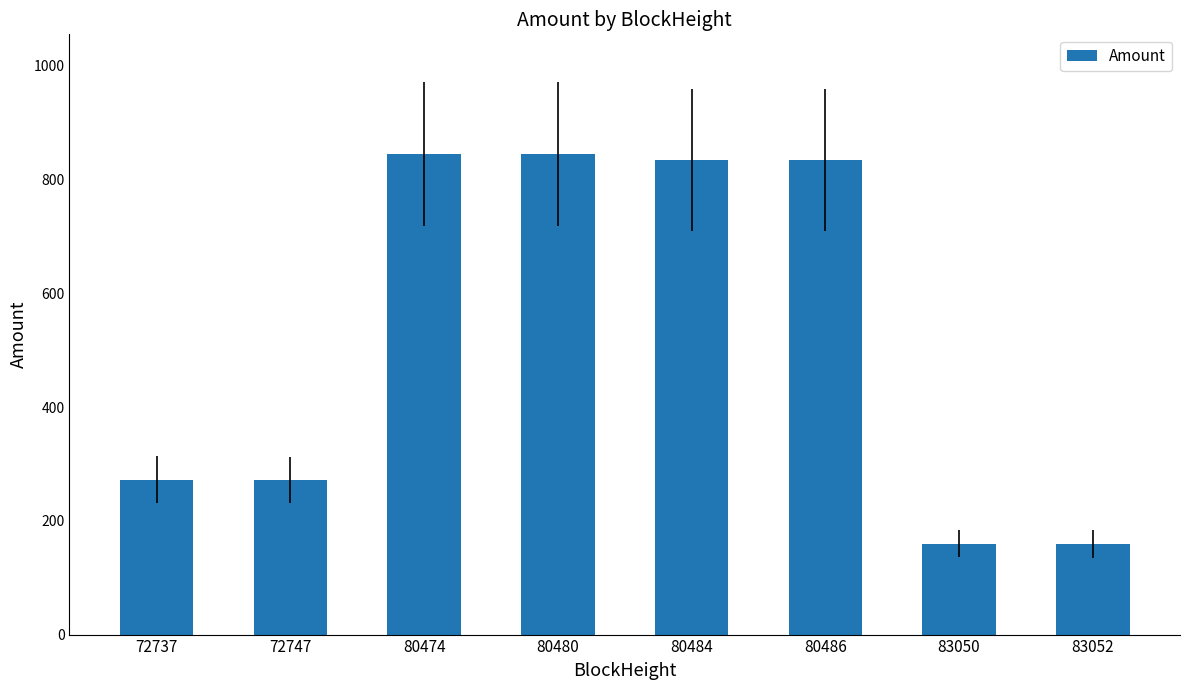

What is the difference between the values at 80474 and 83052?

684.8